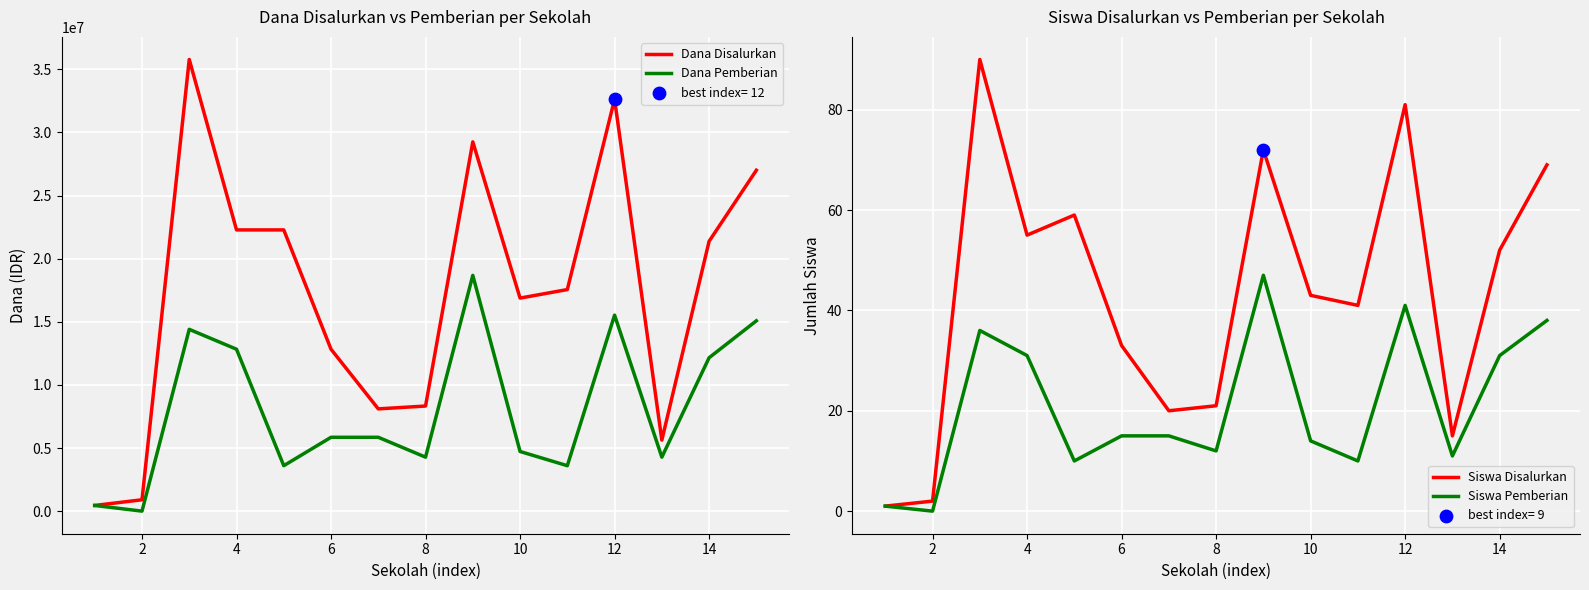

Which series has the widest spread of Y values?

Dana Disalurkan